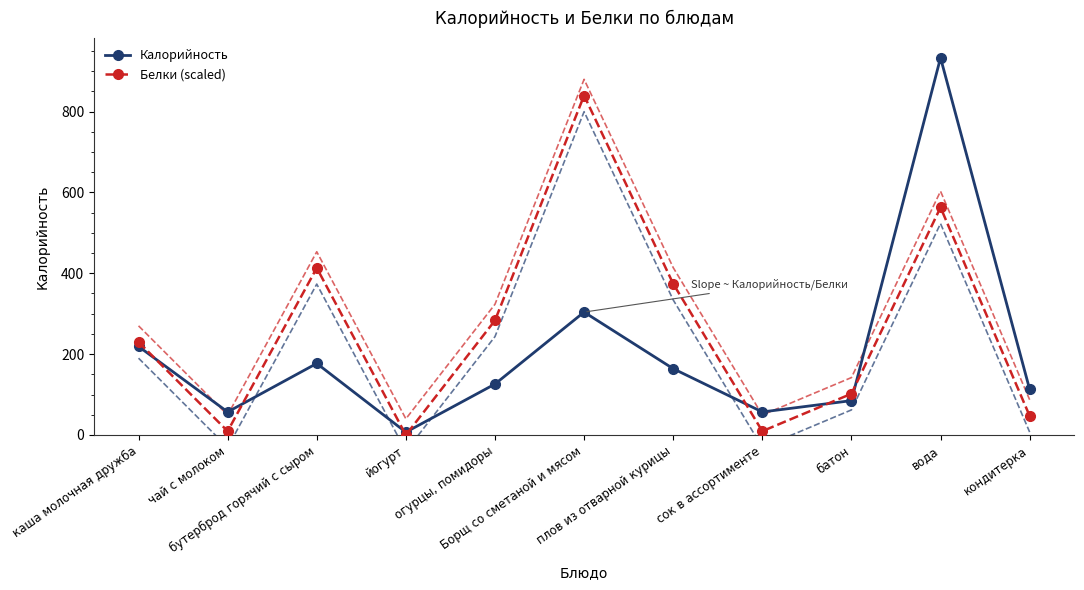

How many distinct data groups are displayed?

2